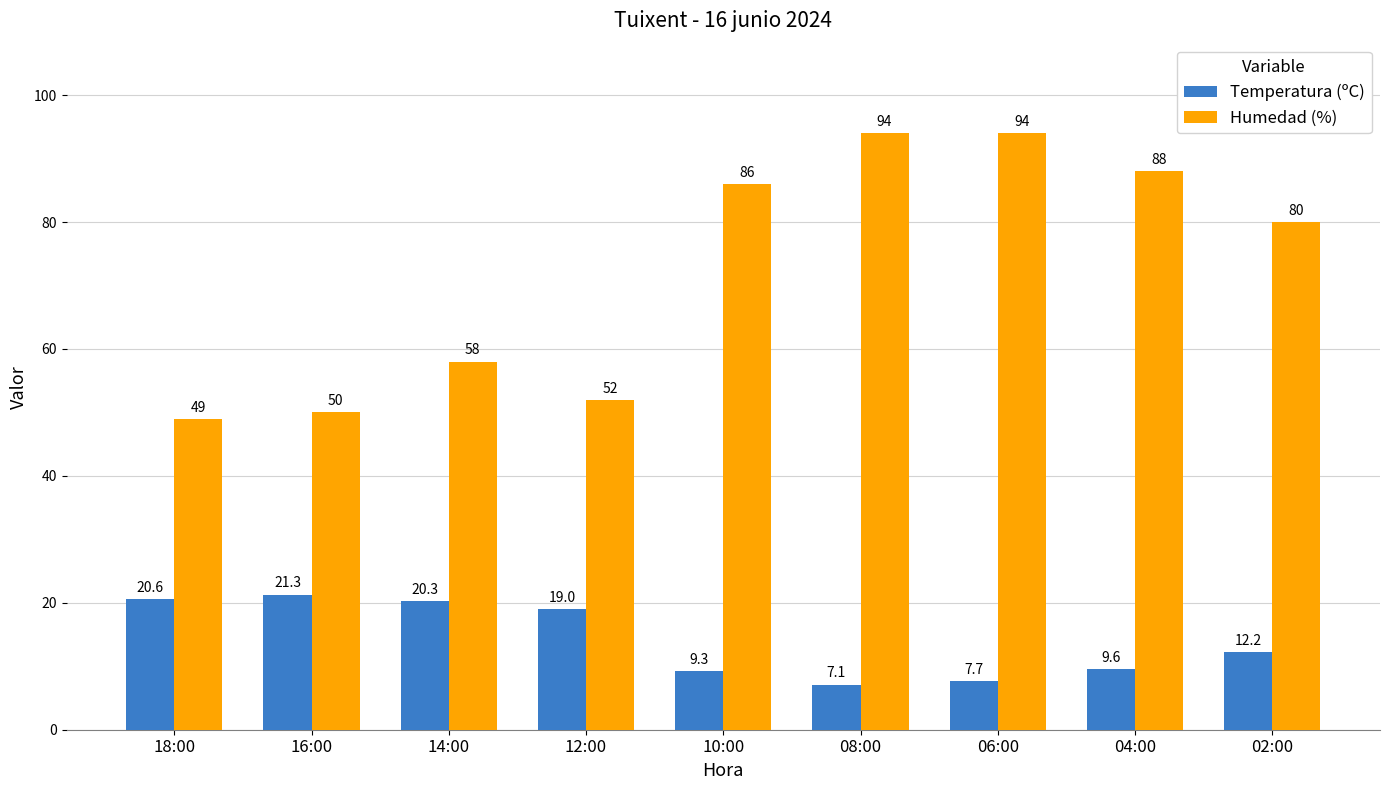

How many bars are there in each group?

2